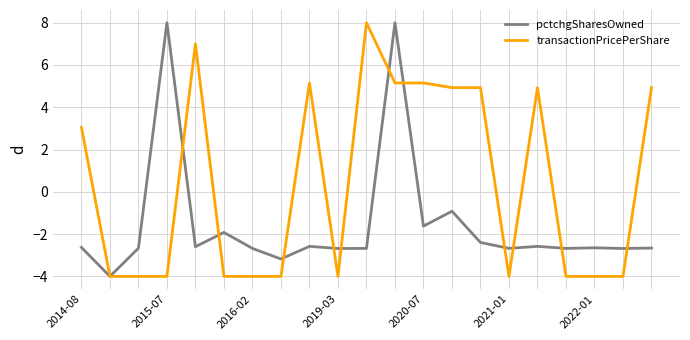

What is the smallest value displayed?

-4.0